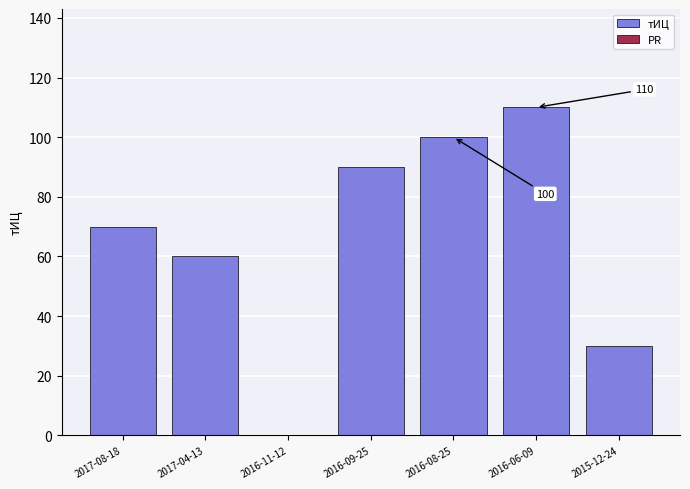

What is the change in value from 2017-04-13 to 2016-08-25?

+40